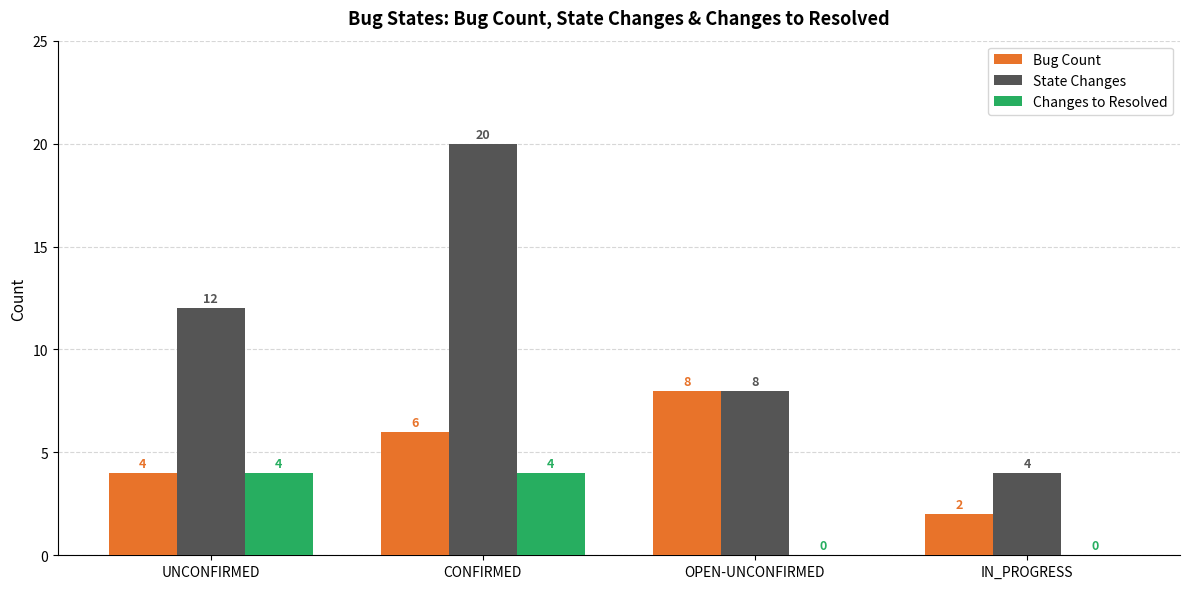

Which category has the highest value across all series?

CONFIRMED